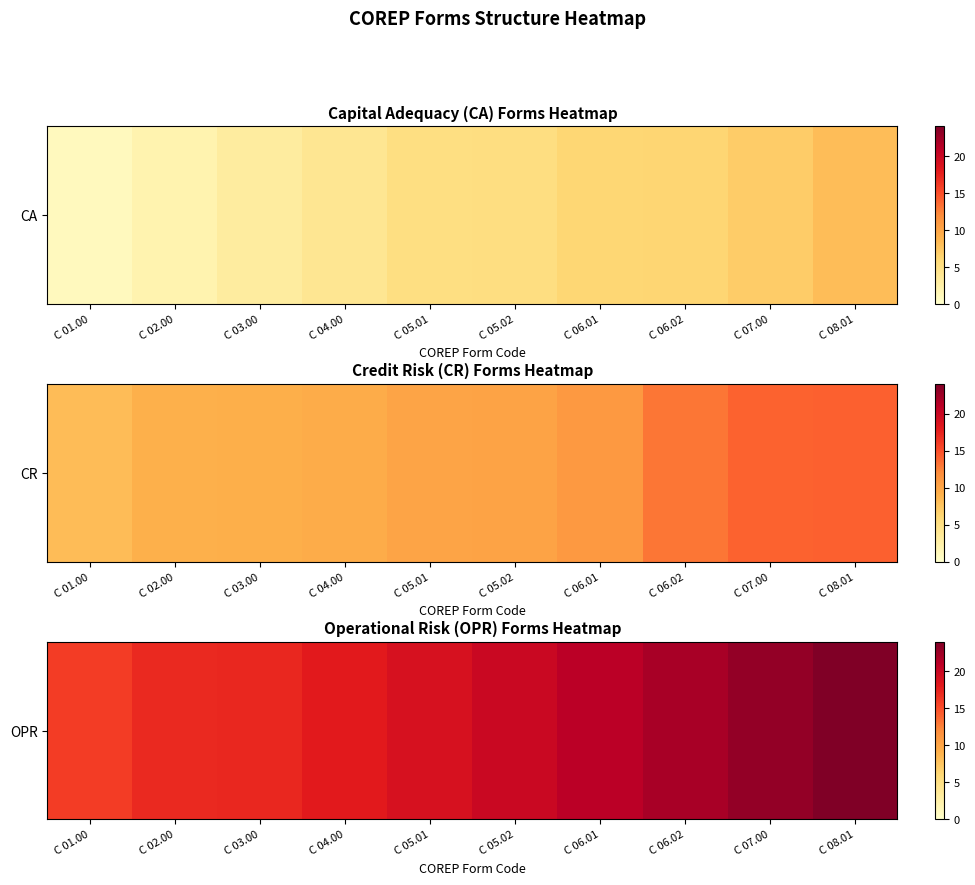

Which label corresponds to the smallest value in the chart?

C 01.00